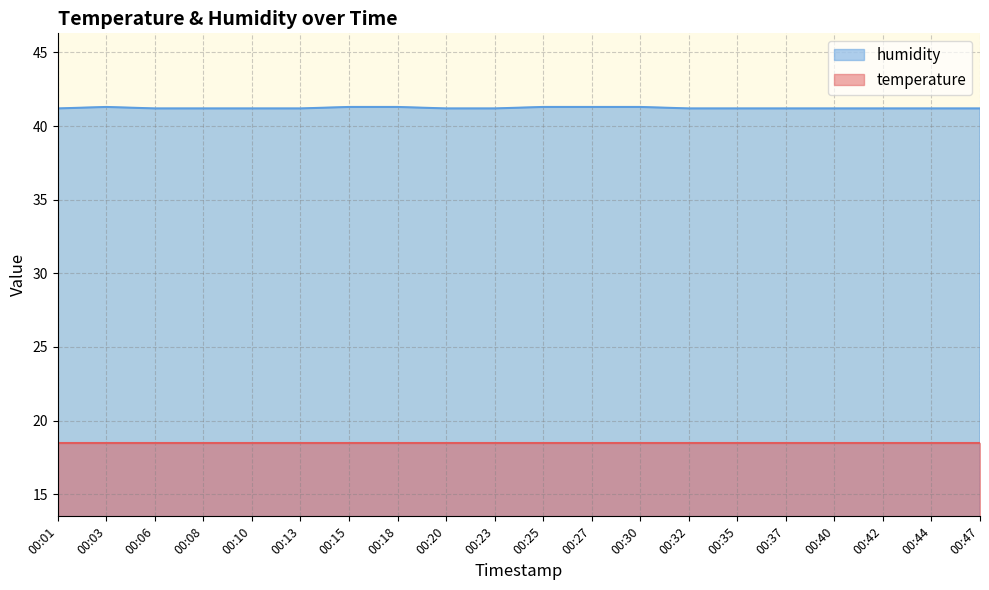

Approximately how many times larger is the value at 00:03 compared to 00:01?

1.0